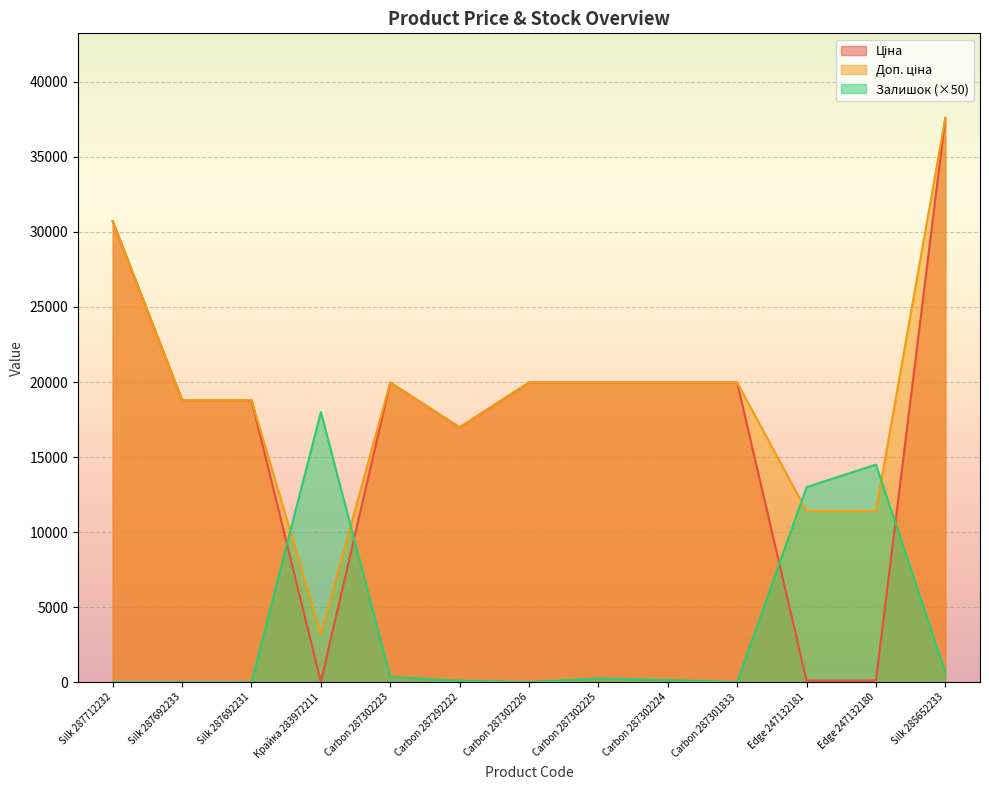

What is the maximum value shown in the chart?

37593.6